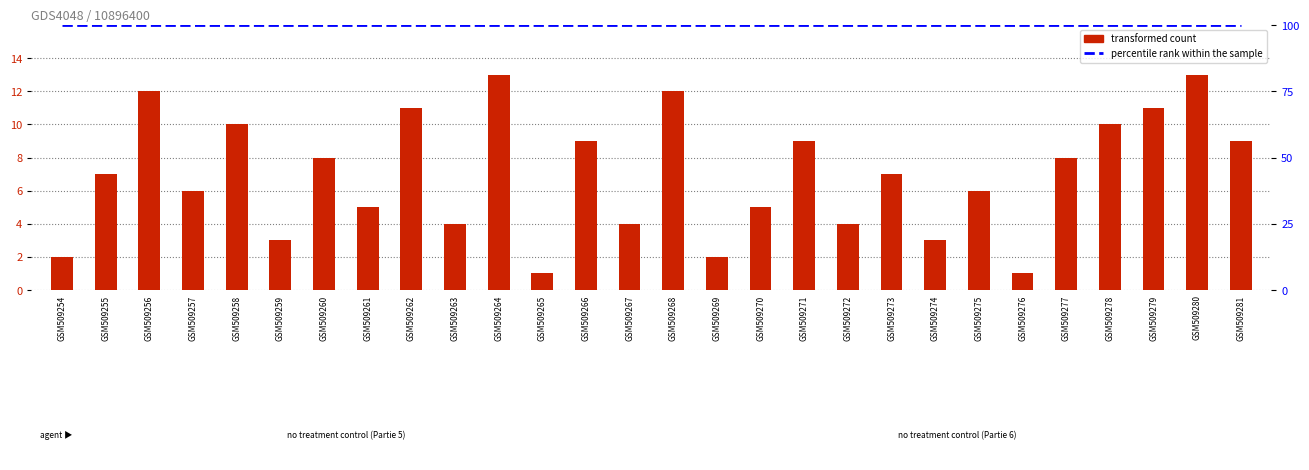

Rank the categories by transformed count value from highest to lowest.

GSM509264, GSM509280, GSM509256, GSM509268, GSM509262, GSM509279, GSM509258, GSM509278, GSM509266, GSM509271, GSM509281, GSM509260, GSM509277, GSM509255, GSM509273, GSM509257, GSM509275, GSM509261, GSM509270, GSM509263, GSM509267, GSM509272, GSM509259, GSM509274, GSM509254, GSM509269, GSM509265, GSM509276